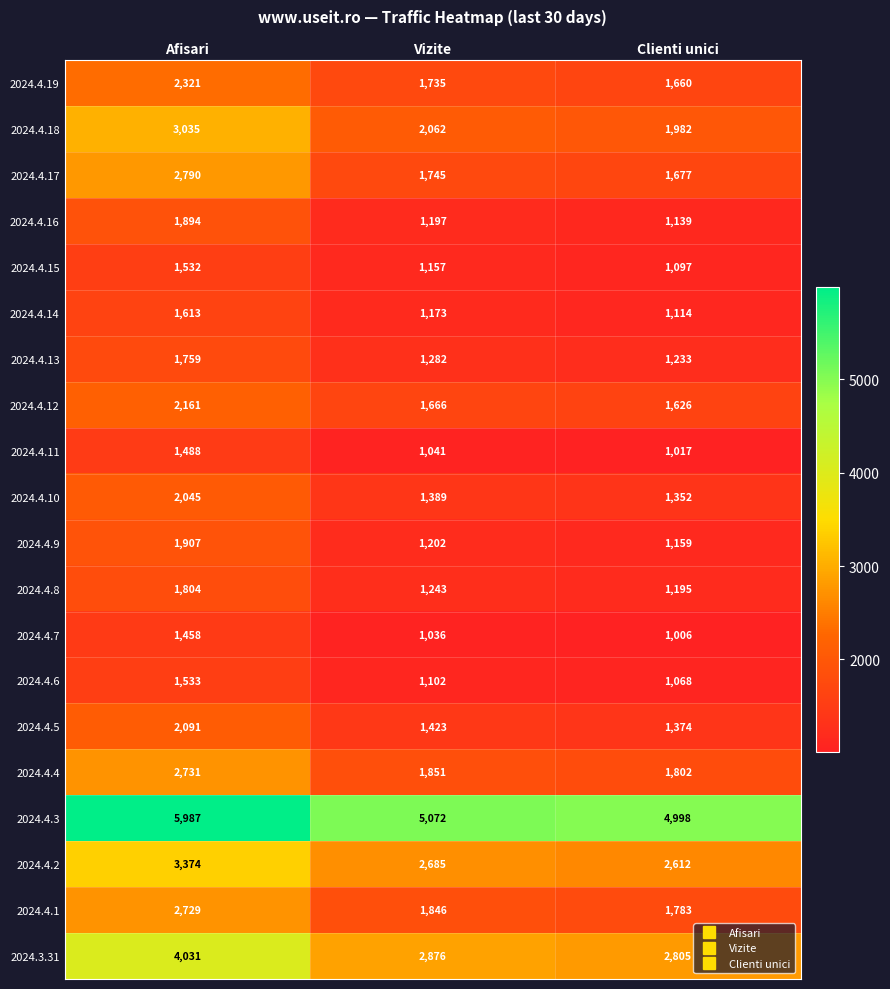

At which category is the sum across all series the highest?

Afisari